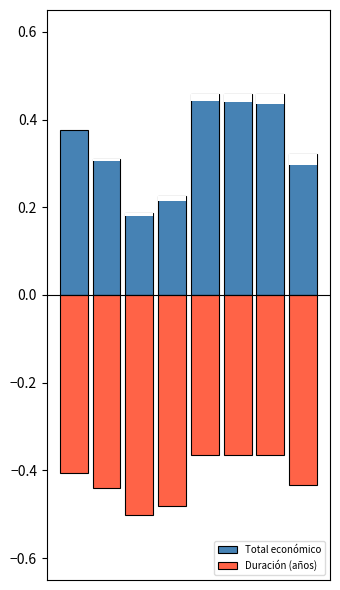

At which category is the sum across all series the highest?

4